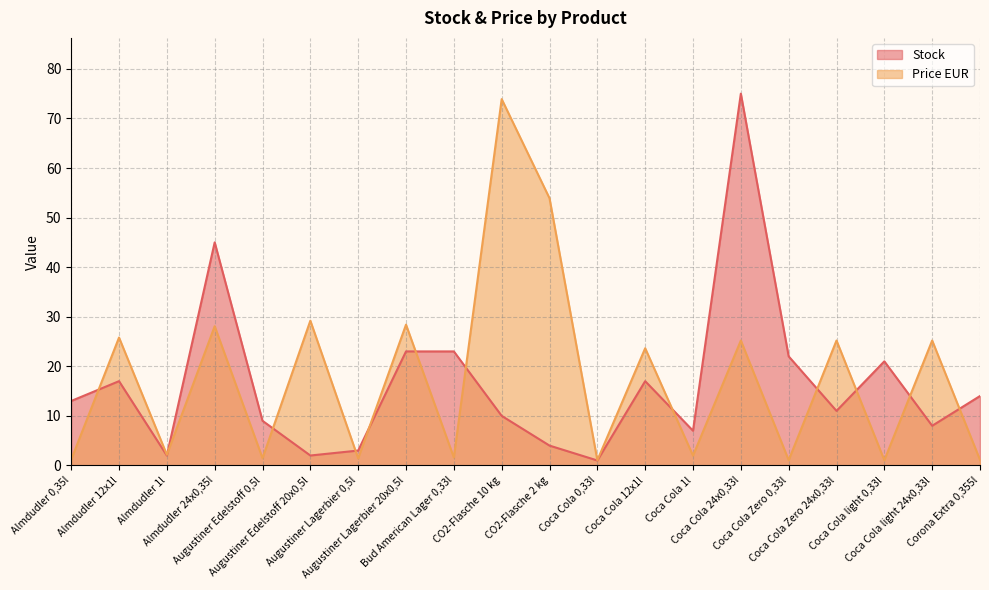

What are all the series names shown in the legend?

Stock, Price EUR